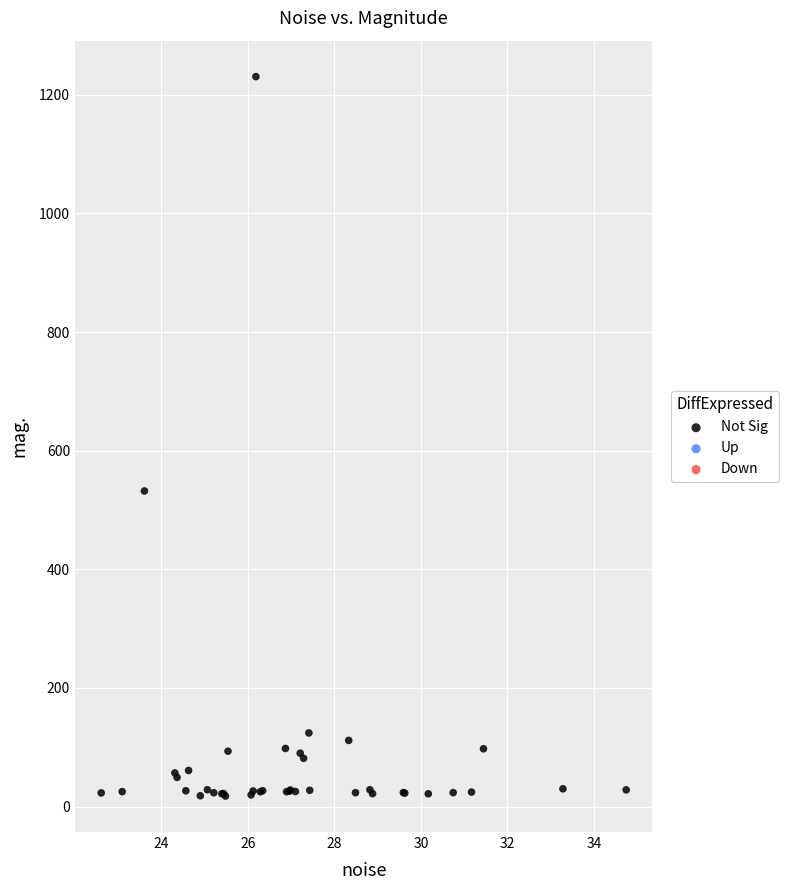

What Y value in the scatter plot is closest to 624?

532.1